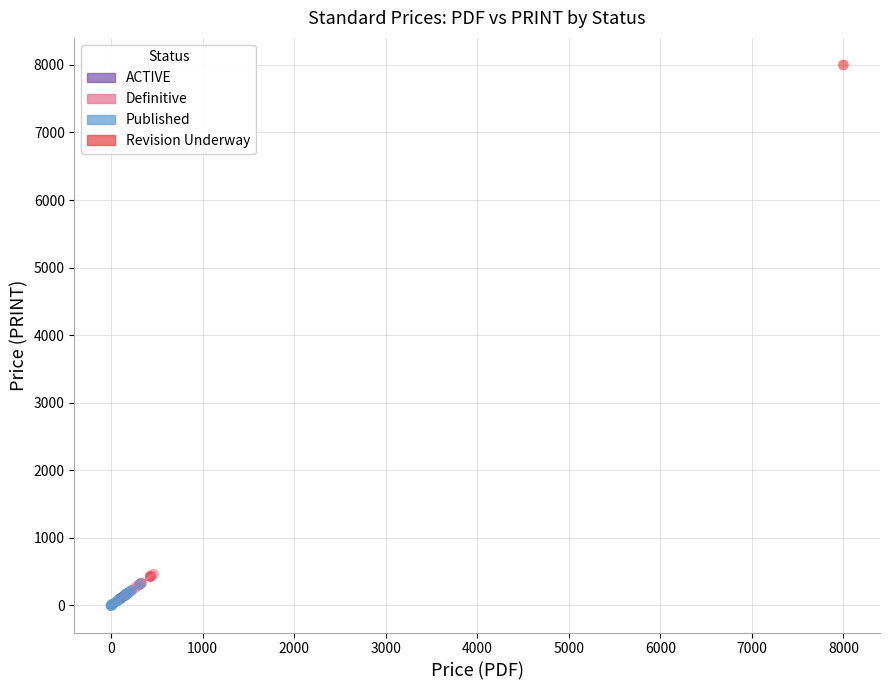

What are all the series names shown in the legend?

ACTIVE, Definitive, Published, Revision Underway